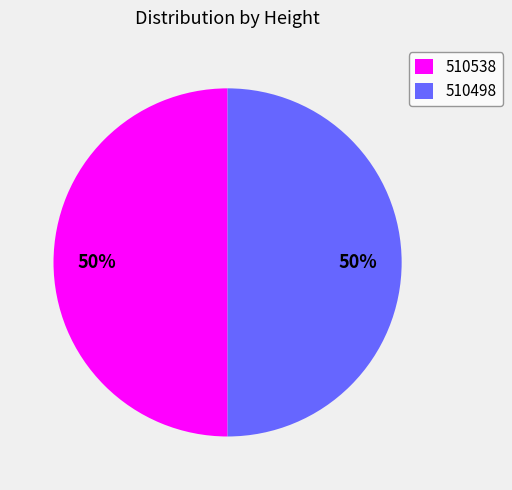

What percentage is the 510538 slice, to the nearest percent?

50%